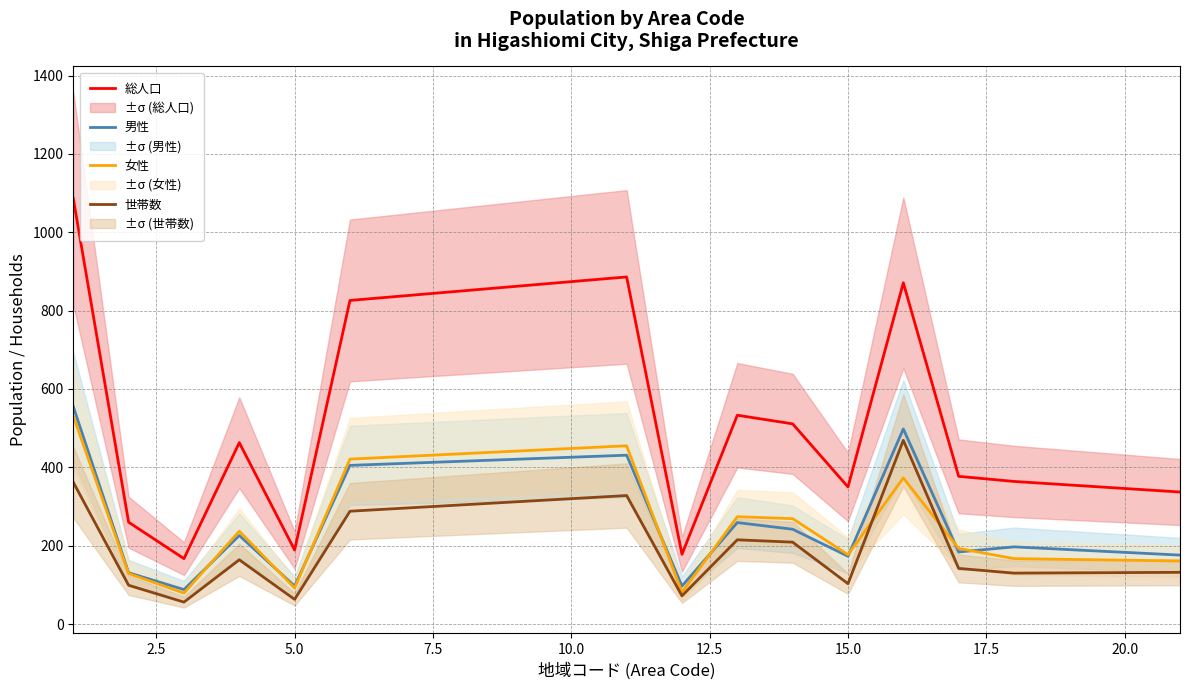

Reading right to left, extract all data points from this chart.

総人口: 337	364	377	871	350	511	533	178	886	826	189	463	167	260	1086
男性: 176	197	184	498	173	242	259	97	431	405	97	226	88	131	555
女性: 161	167	193	373	177	269	274	81	455	421	92	237	79	129	531
世帯数: 132	130	142	469	103	209	215	72	328	288	63	164	56	99	362